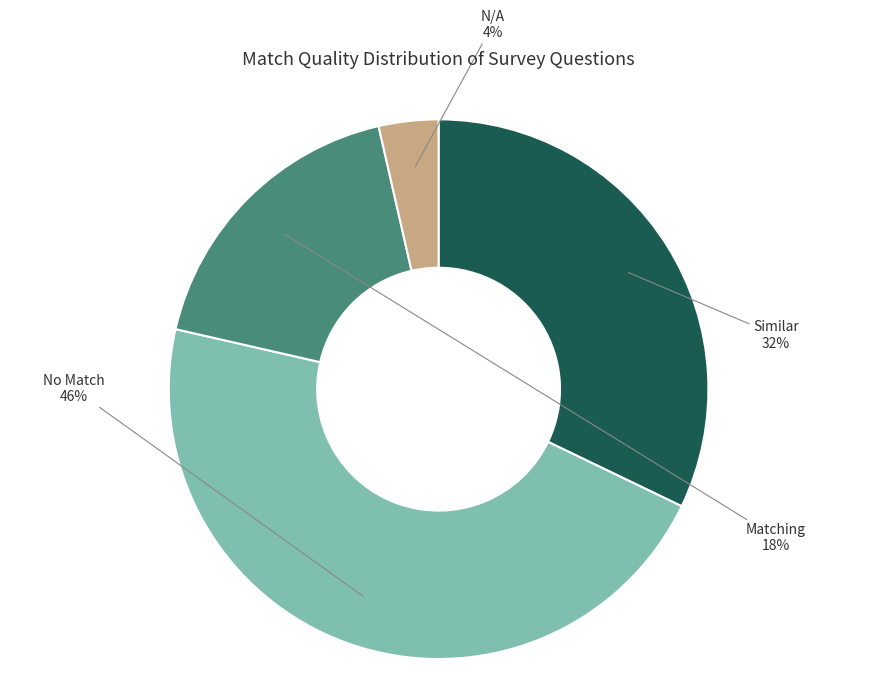

To the nearest percent, what is the combined percentage of Similar and N/A?

36%